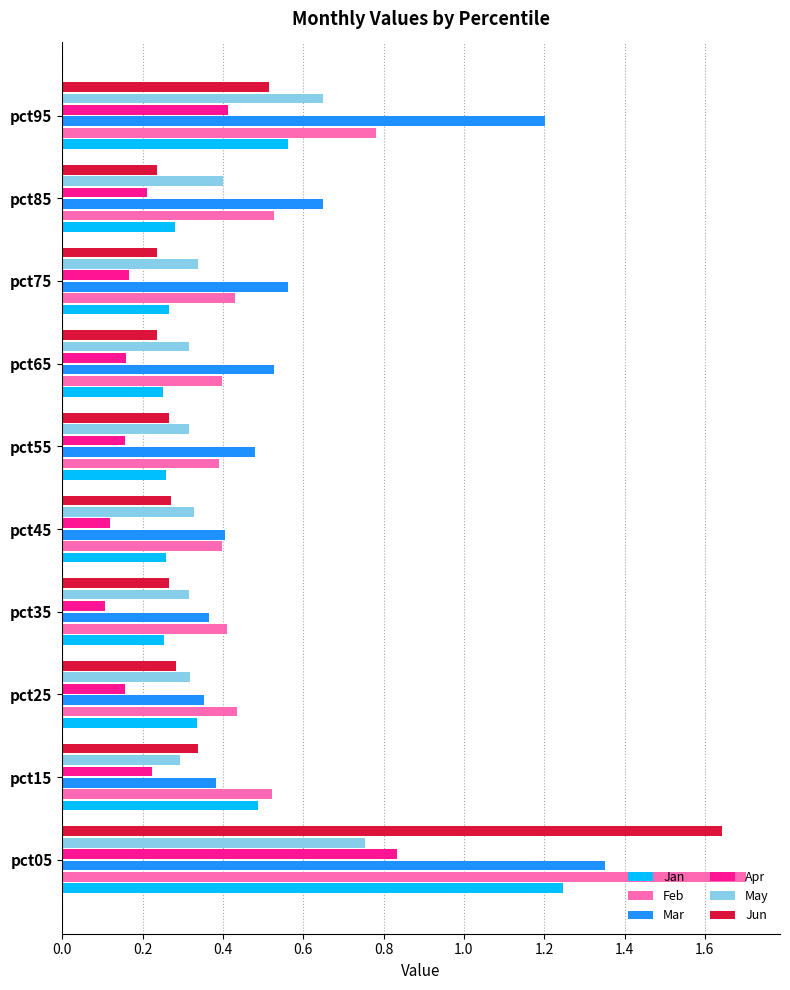

At which label does Jan reach its peak?

pct05